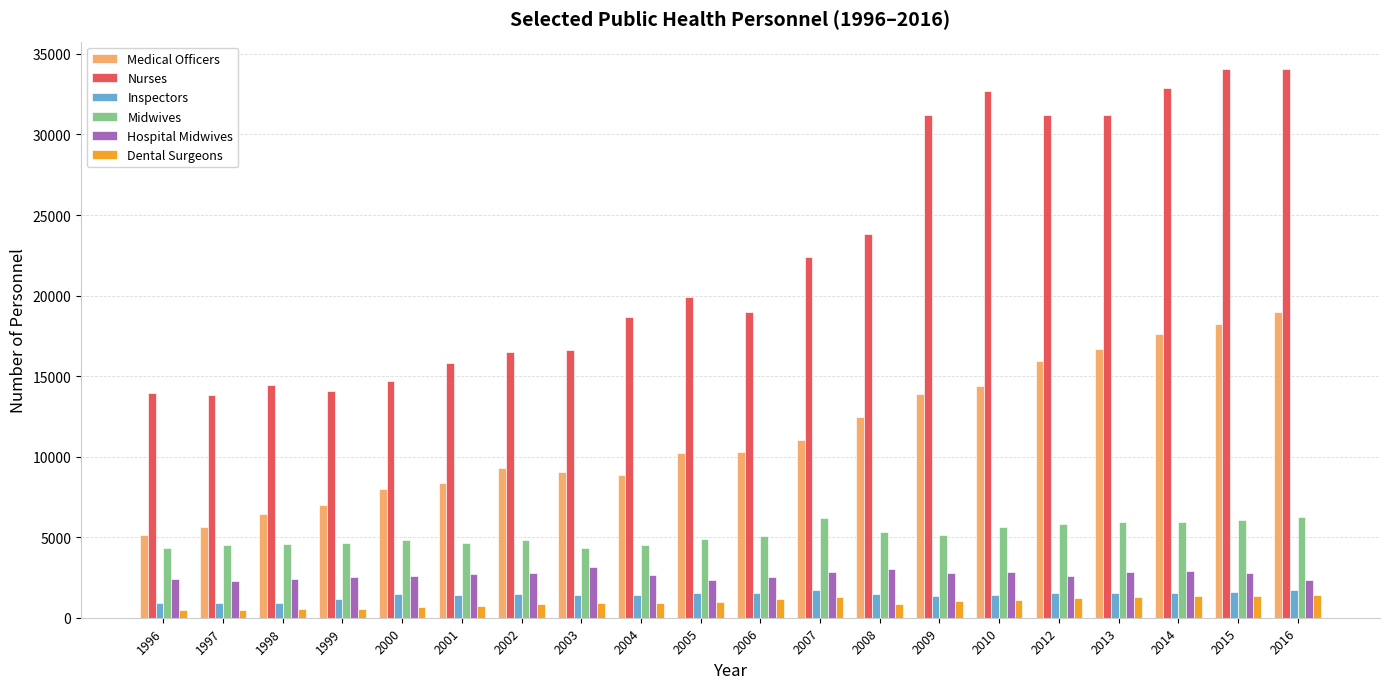

How many series are shown in this chart?

6